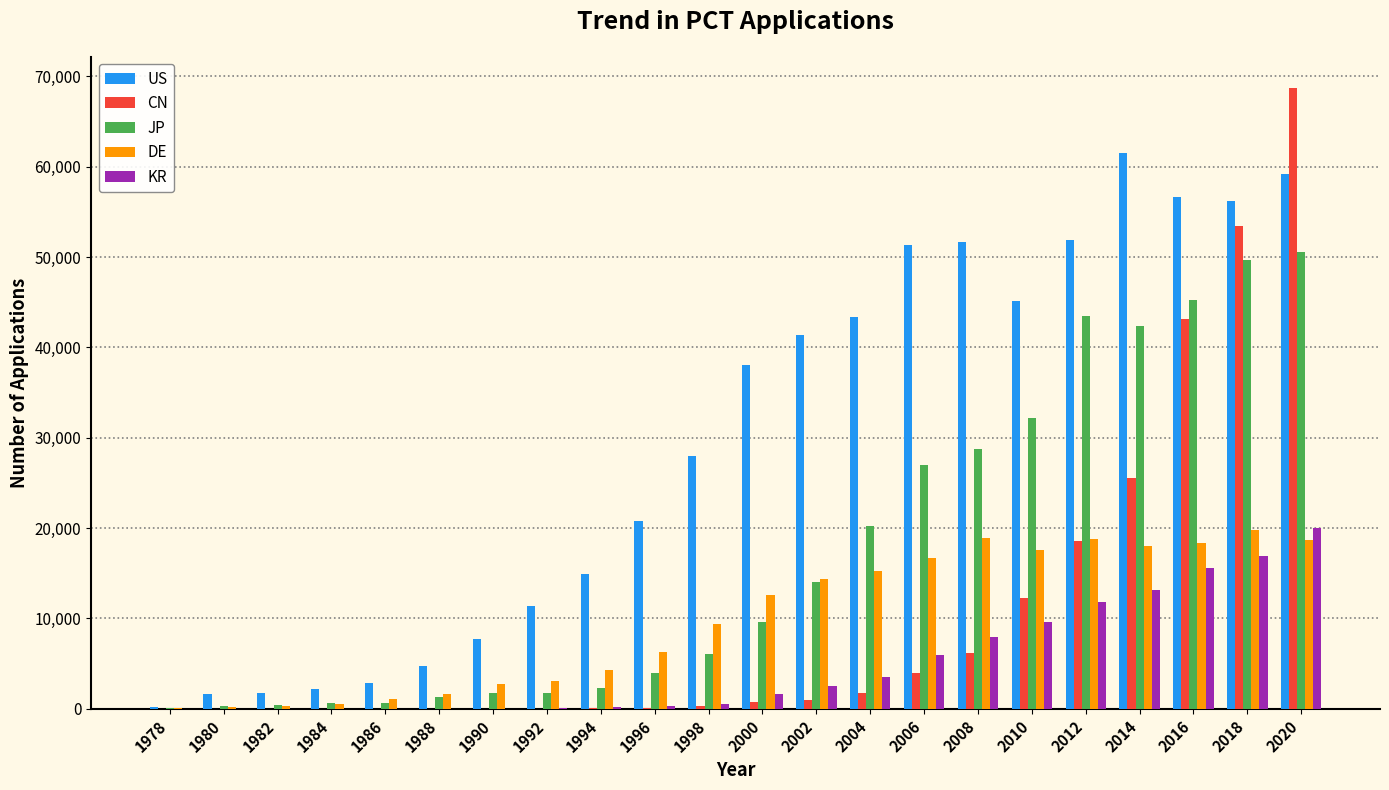

What are all the series names shown in the legend?

US, CN, JP, DE, KR